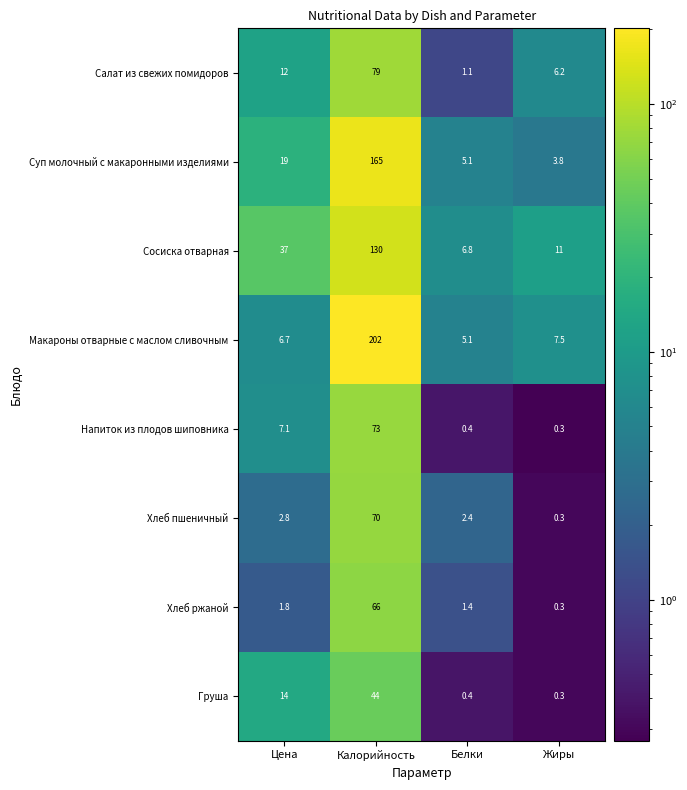

List the series in order of their peak value, lowest first.

Груша, Хлеб ржаной, Хлеб пшеничный, Напиток из плодов шиповника, Салат из свежих помидоров, Сосиска отварная, Суп молочный с макаронными изделиями, Макароны отварные с маслом сливочным